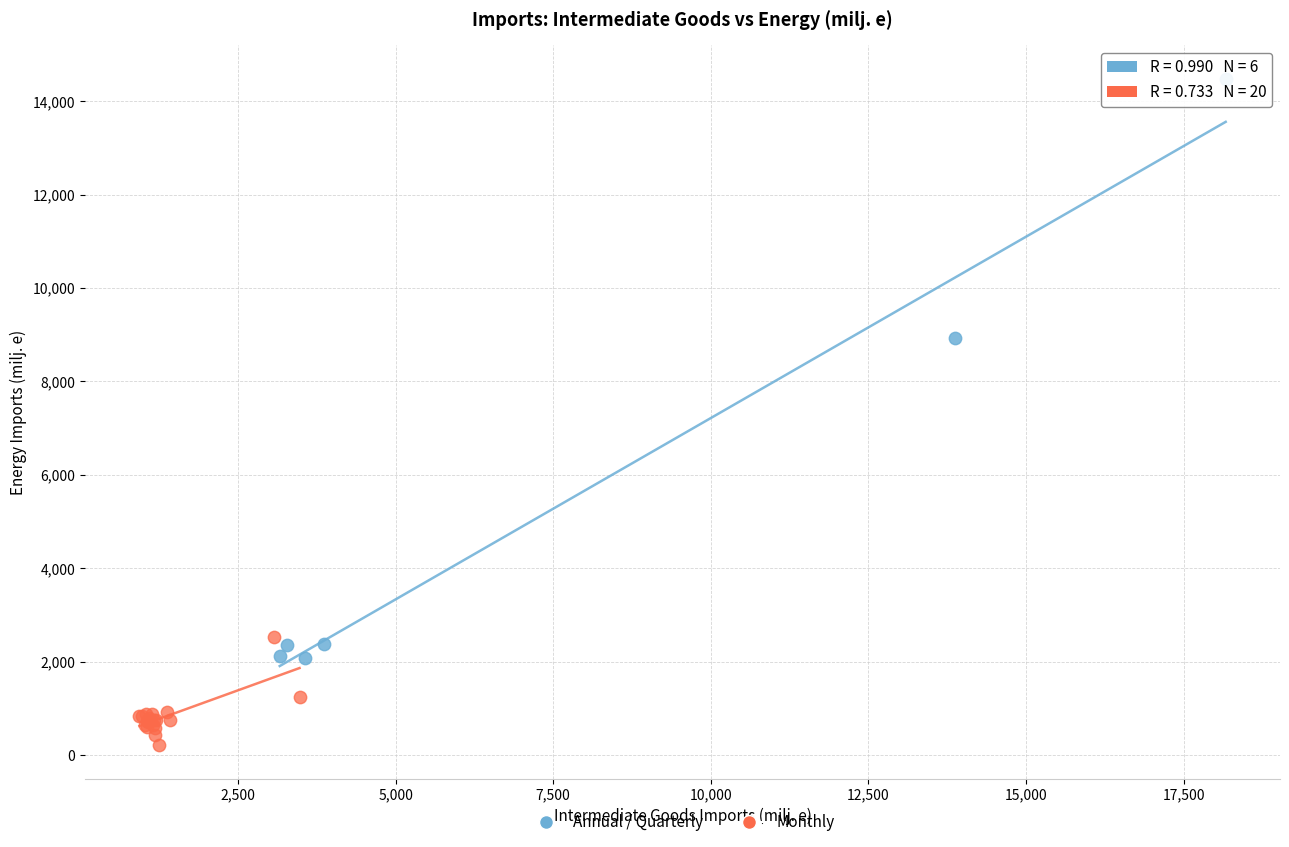

Which series reaches the minimum Y coordinate?

Monthly